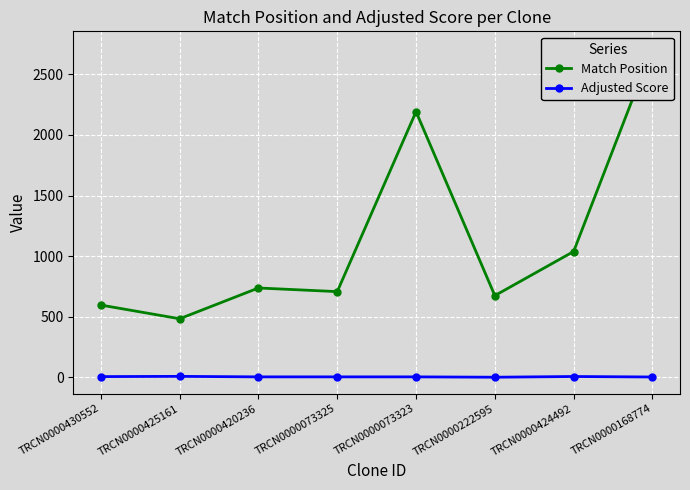

What is the minimum value for Adjusted Score?

0.6